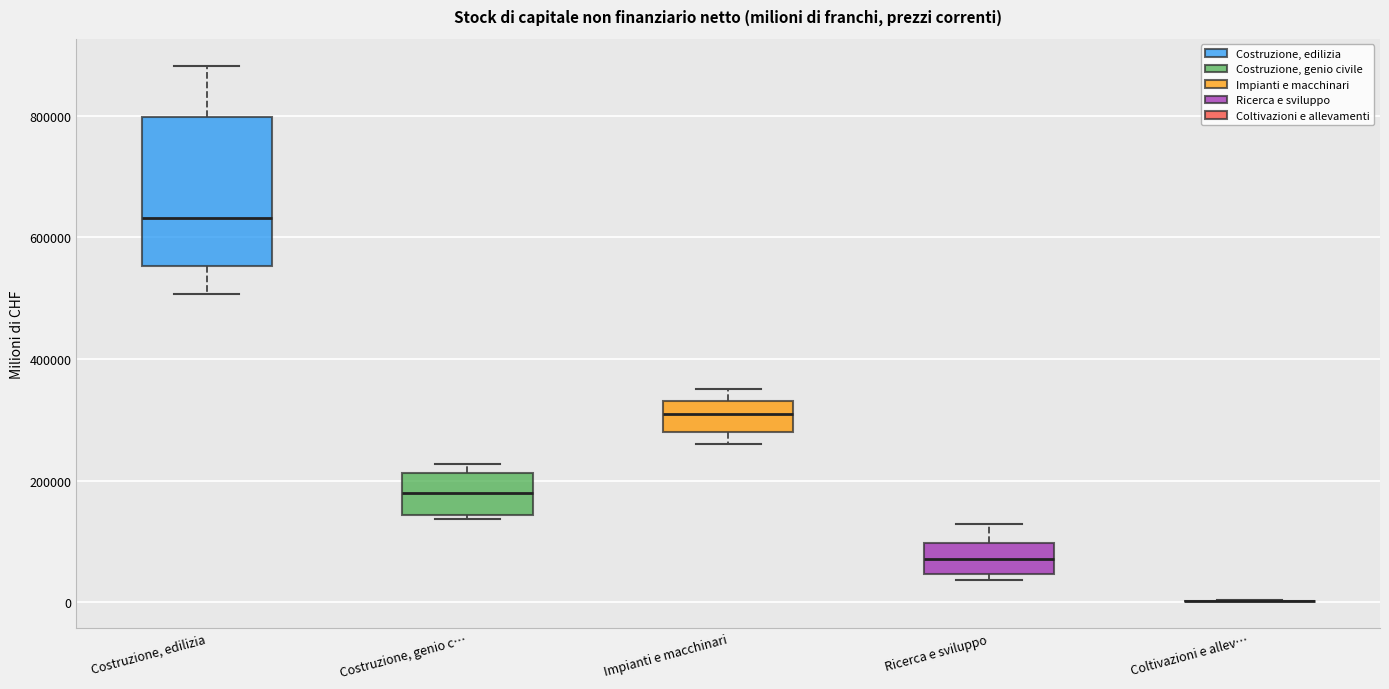

Reading left to right, transcribe this box plot: for each box, give where its median line is, the range the box spans, and where its two whiskers end, as read against the y-axis. The values are not printed on the chart, so give them approximately, as read against the axis.

Costruzione, edilizia: median 640000, box 560000 to 800000, whiskers 500000 to 880000
Costruzione, genio c…: median 180000, box 140000 to 220000, whiskers 140000 (just below the box's lower edge) to 220000 (just above the box's upper edge)
Impianti e macchinari: median 300000, box 280000 to 340000, whiskers 260000 to 360000
Ricerca e sviluppo: median 80000, box 40000 to 100000, whiskers 40000 (just below the box's lower edge) to 120000
Coltivazioni e allev…: box collapsed to a line at 0, whiskers 0 to 0